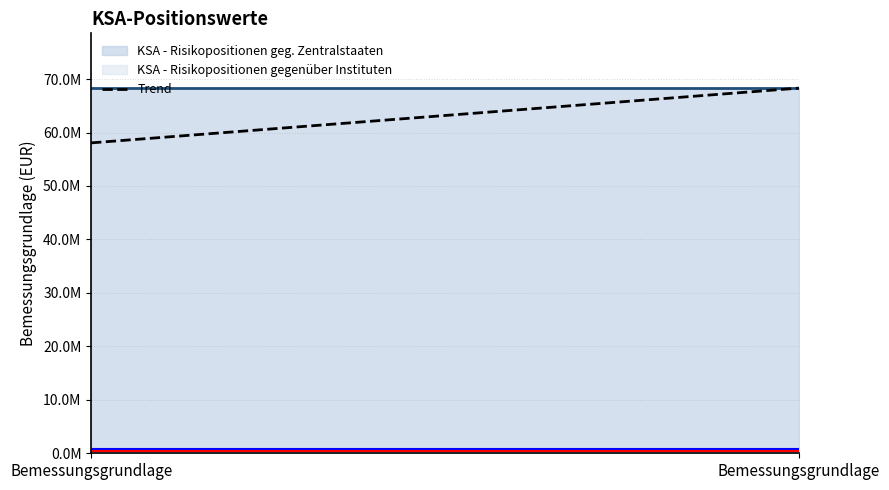

Does the chart display data point markers on the line(s)?

No